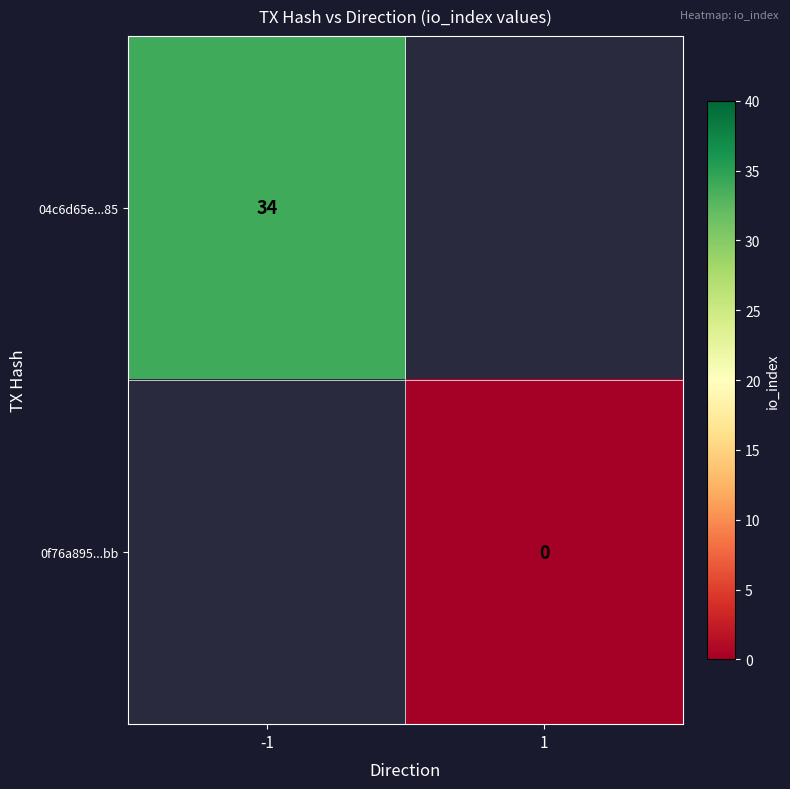

True or false: 04c6d65e...85 has a value of 17 at -1.

False